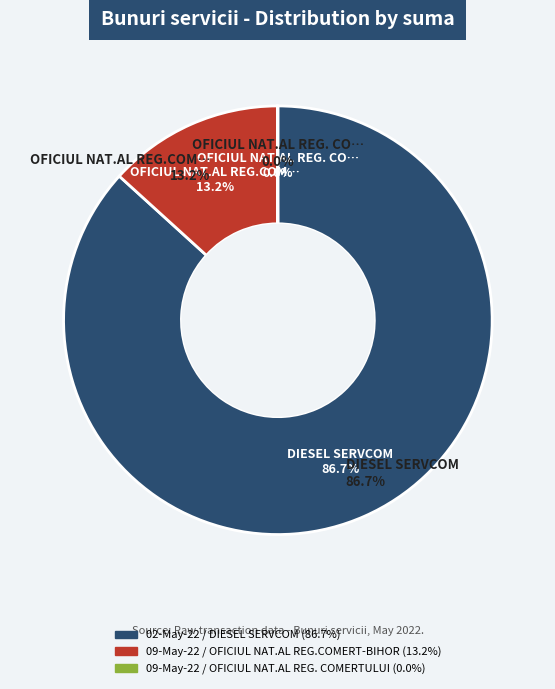

What is the smallest slice in the pie chart?

09-May-22 / OFICIUL NAT.AL REG. COMERTULUI